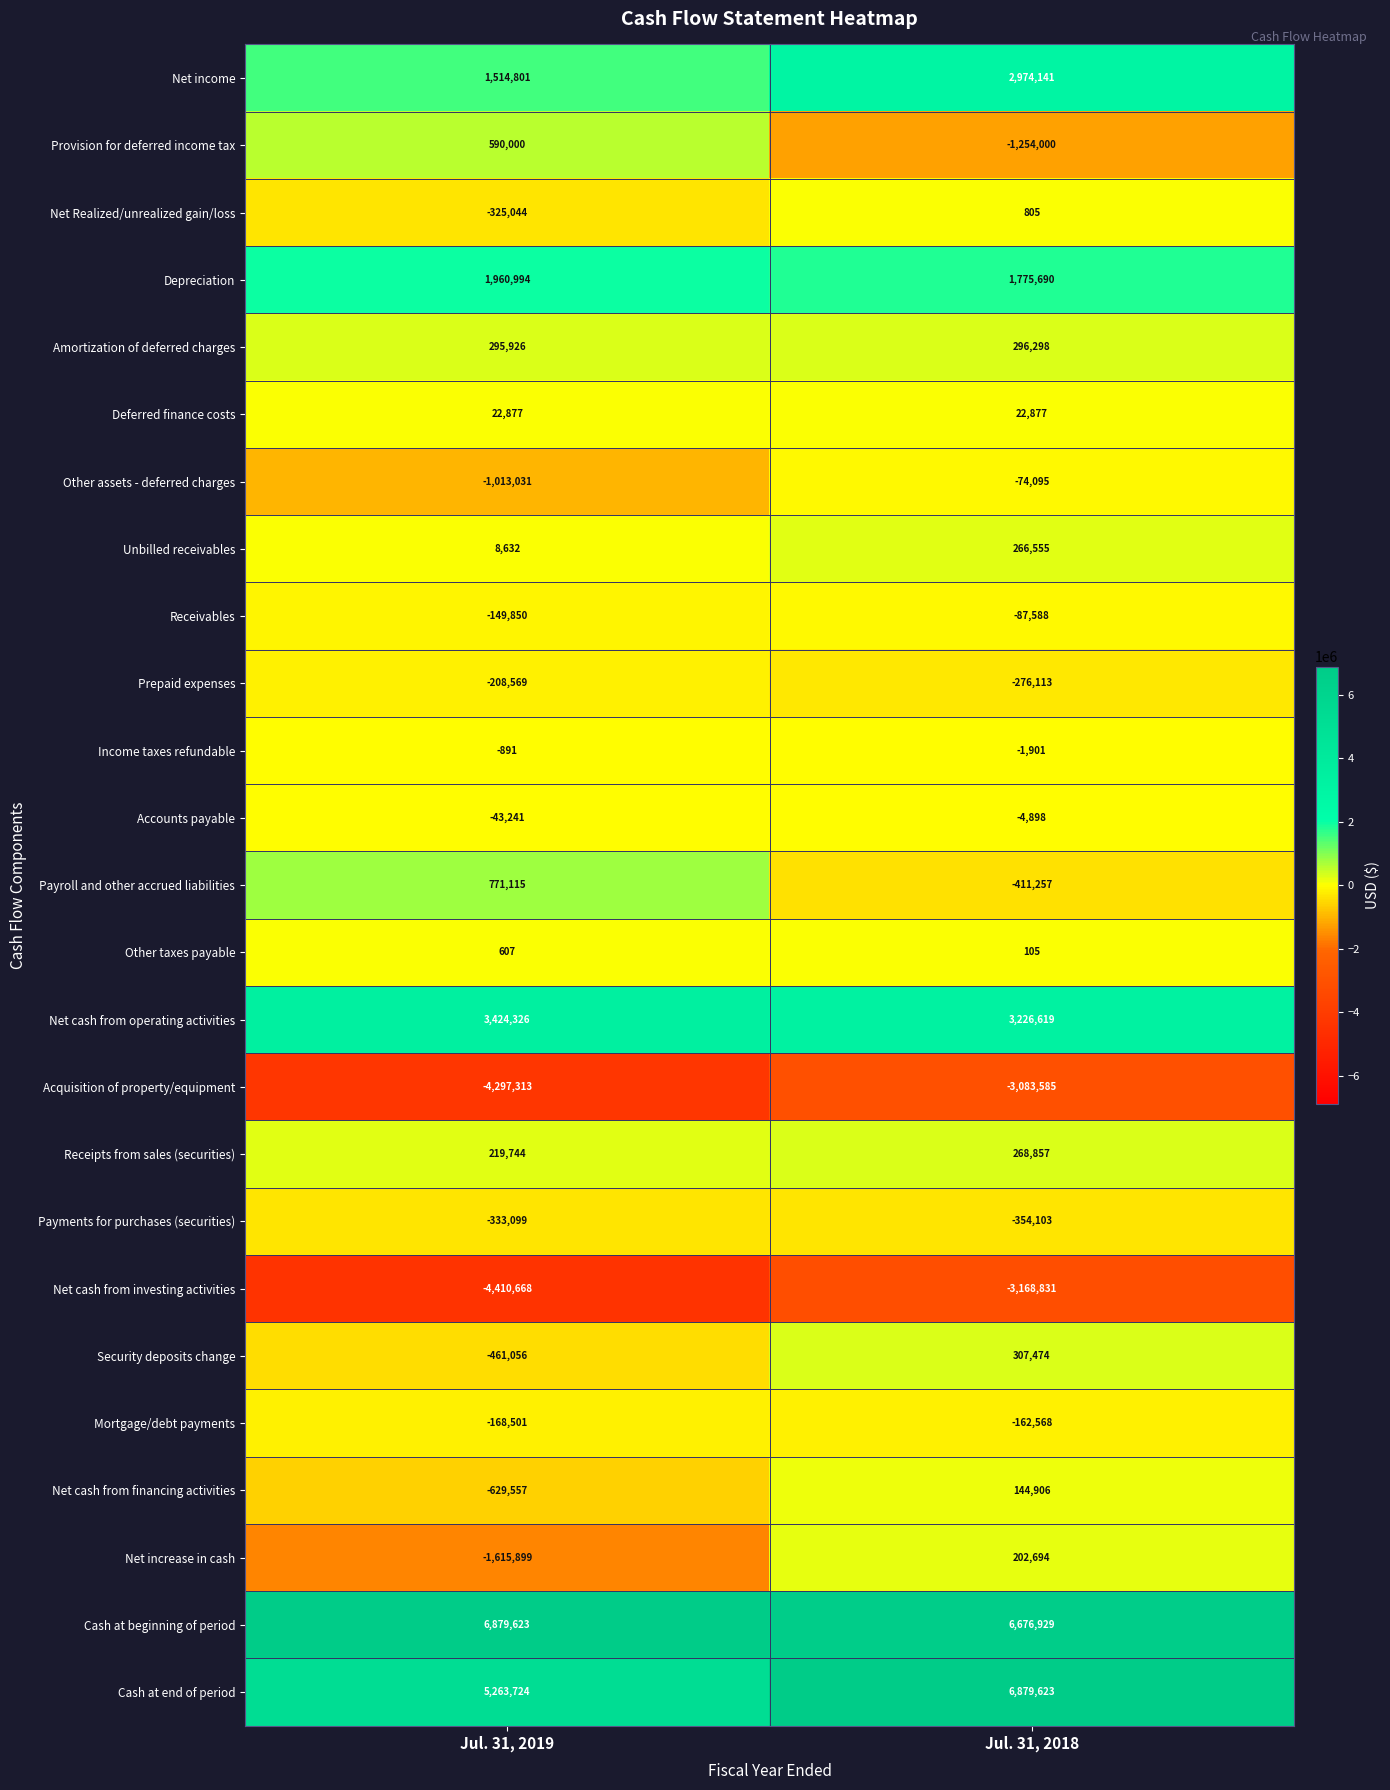

At how many categories does at least one series exceed 1718197?

2